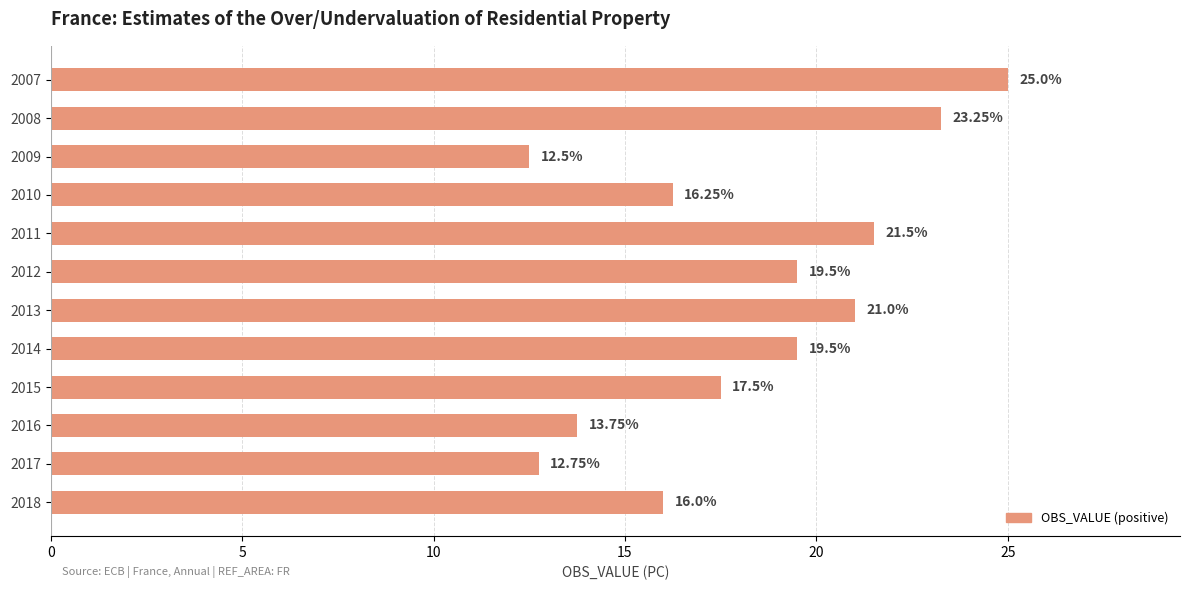

What is the sum of the values at 2009 and 2018?

28.5